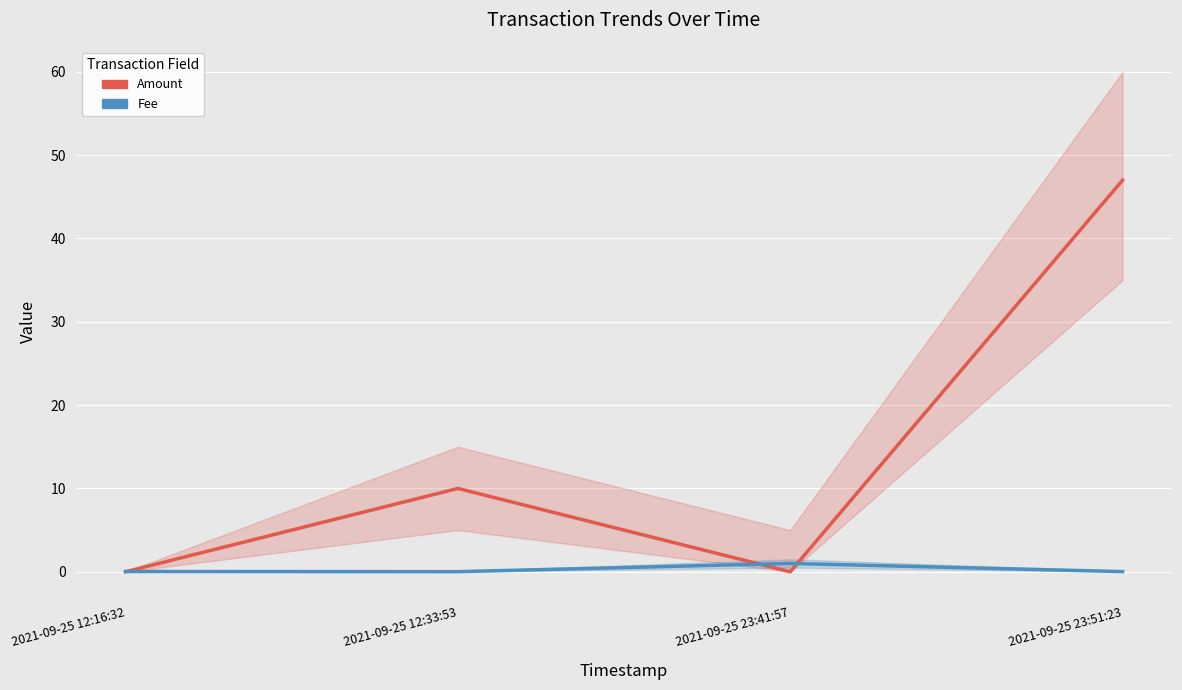

Reading right to left, transcribe all the data shown in this chart.

Amount: 2021-09-25 23:51:23=47.0	2021-09-25 23:41:57=0.0	2021-09-25 12:33:53=10.0	2021-09-25 12:16:32=0.0
Fee: 2021-09-25 23:51:23=0.0	2021-09-25 23:41:57=1.0	2021-09-25 12:33:53=0.0	2021-09-25 12:16:32=0.0